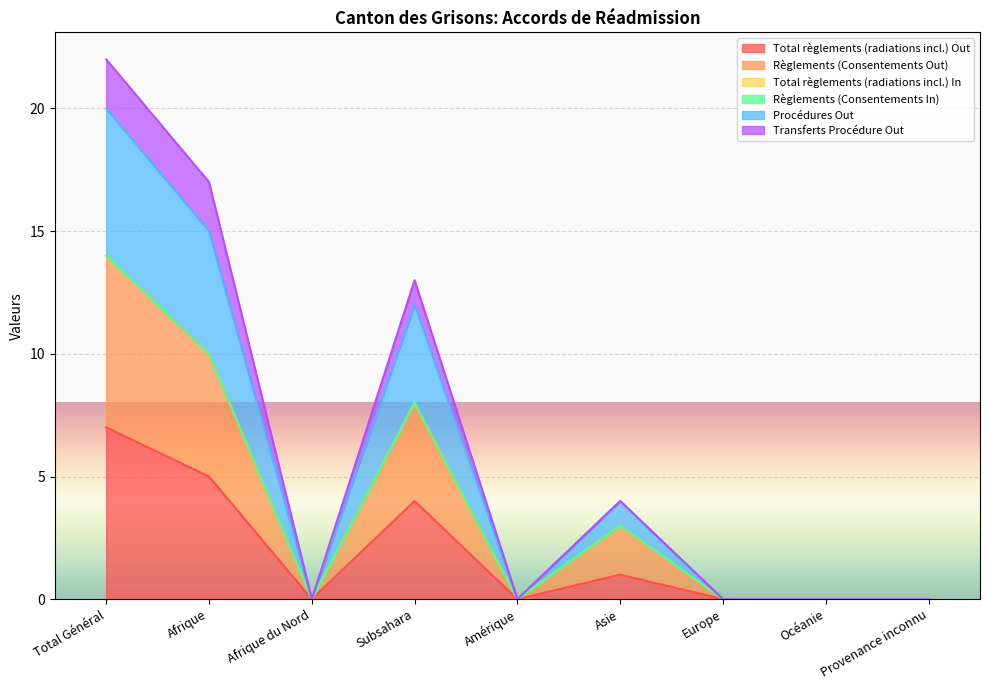

In Total règlements (radiations incl.) Out, how many points are lower than both neighbors (excluding endpoints)?

2